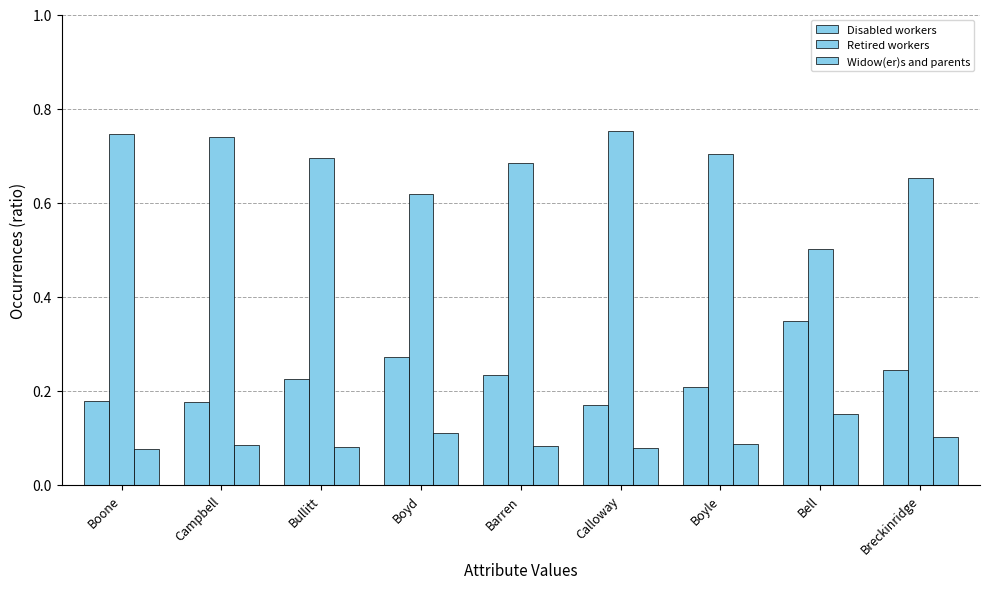

Are the bars horizontal?

No